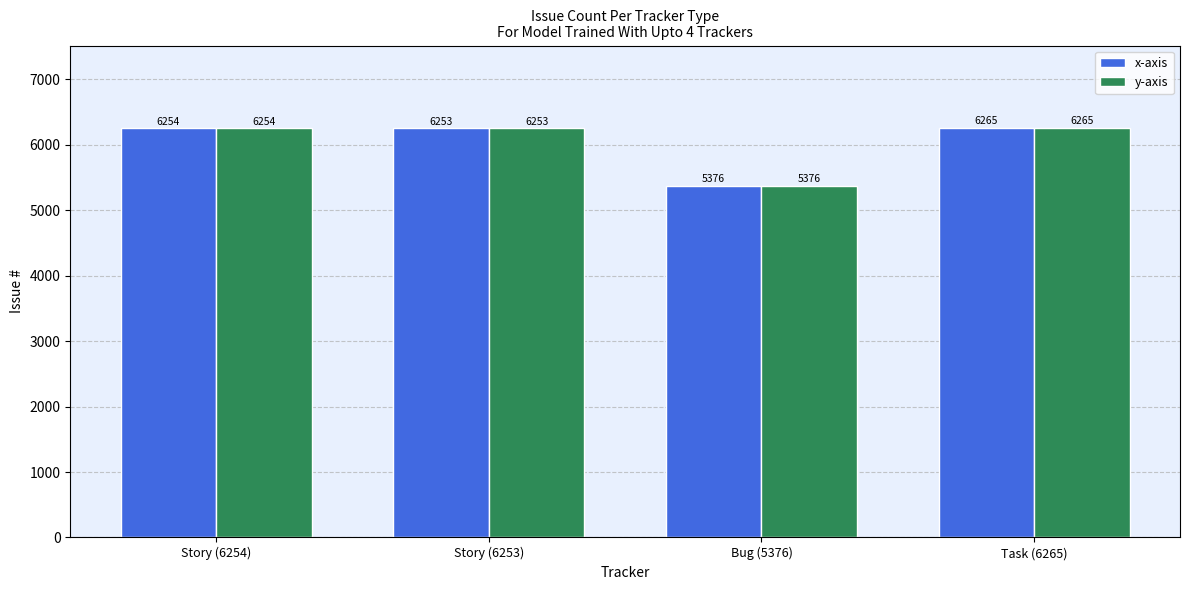

Reading left to right, extract all data points from this chart.

x-axis: 6254	6253	5376	6265
y-axis: 6254	6253	5376	6265